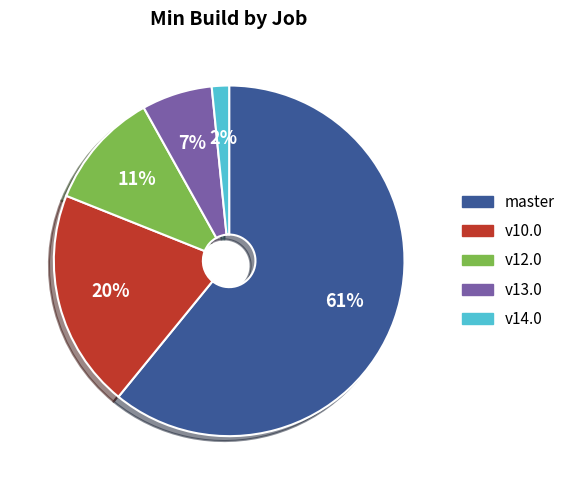

How many segments does this pie chart have?

5